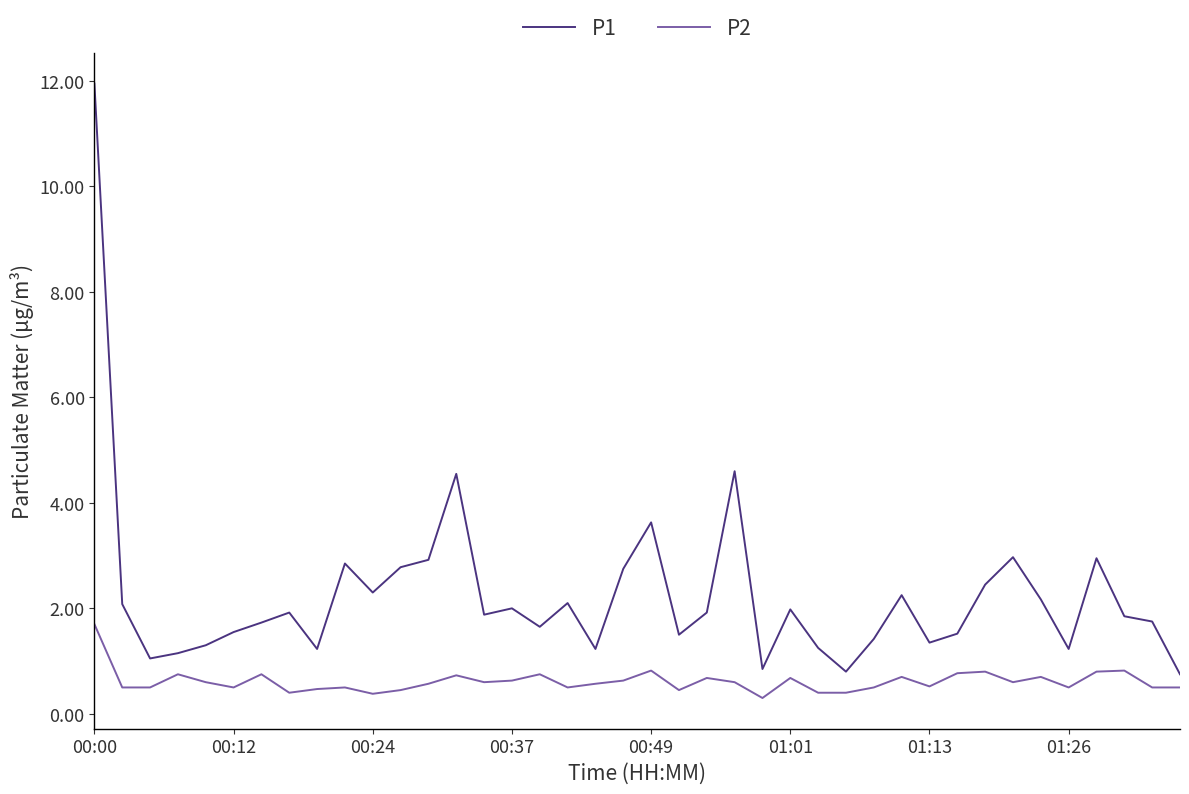

How many categories are shown in the chart?

40